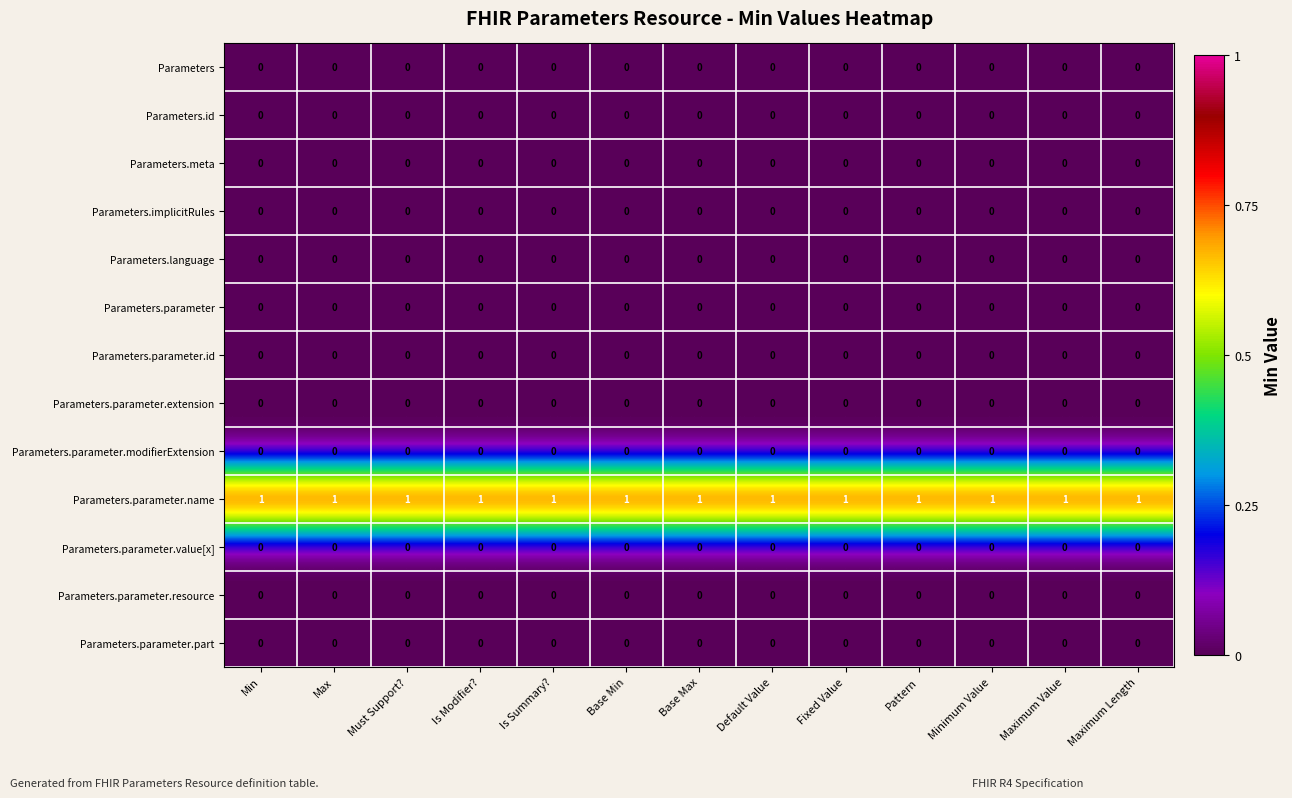

What is the maximum value shown in the chart?

1